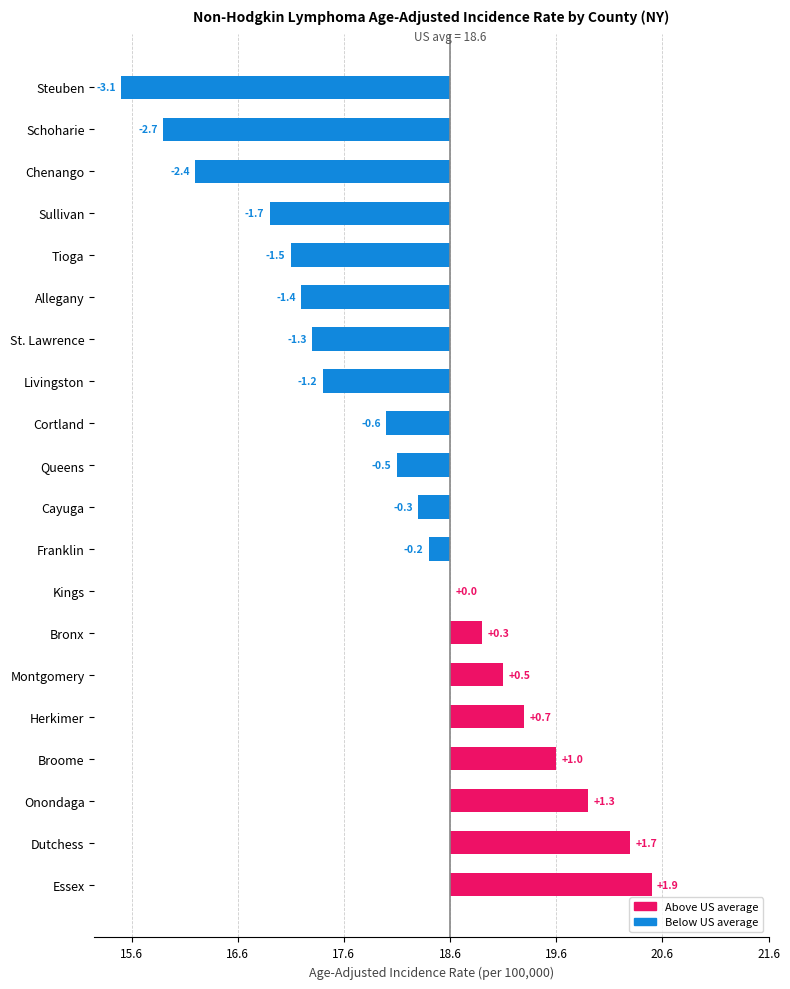

Where does the data first go above 0?

Bronx